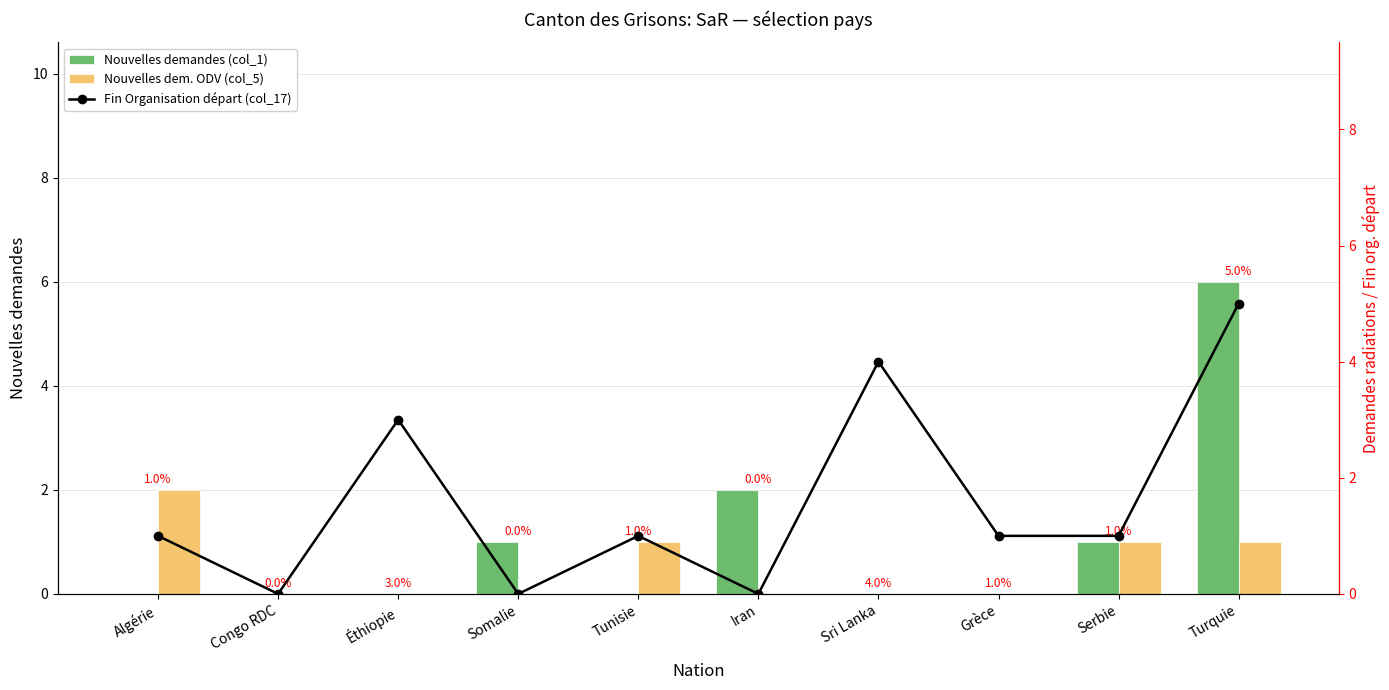

At which category is the sum across all series the highest?

Turquie